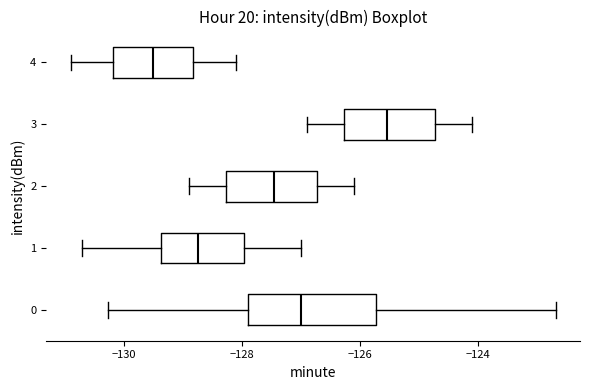

Reading bottom to top, transcribe this box plot: for each box, give where its median line is, the range the box spans, and where its two whiskers end, as read against the x-axis. The values are not printed on the chart, so give them approximately, as read against the axis.

0: median -127.0, box -128.0 to -125.8, whiskers -130.2 to -122.6
1: median -128.8, box -129.4 to -128.0, whiskers -130.6 to -127.0
2: median -127.4, box -128.2 to -126.8, whiskers -128.8 to -126.0
3: median -125.6, box -126.2 to -124.8, whiskers -126.8 to -124.0
4: median -129.4, box -130.2 to -128.8, whiskers -130.8 to -128.0